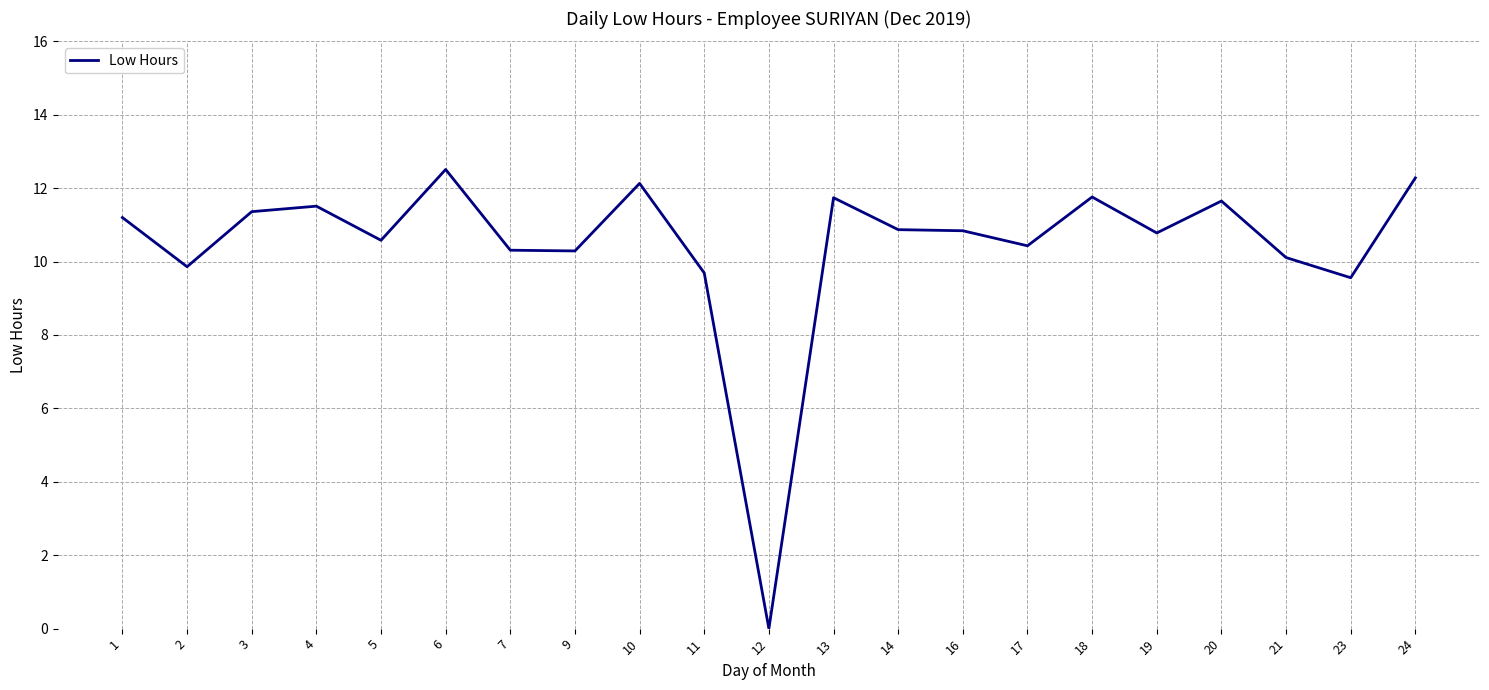

True or false: there are more than 1 points higher than both neighbors.

True